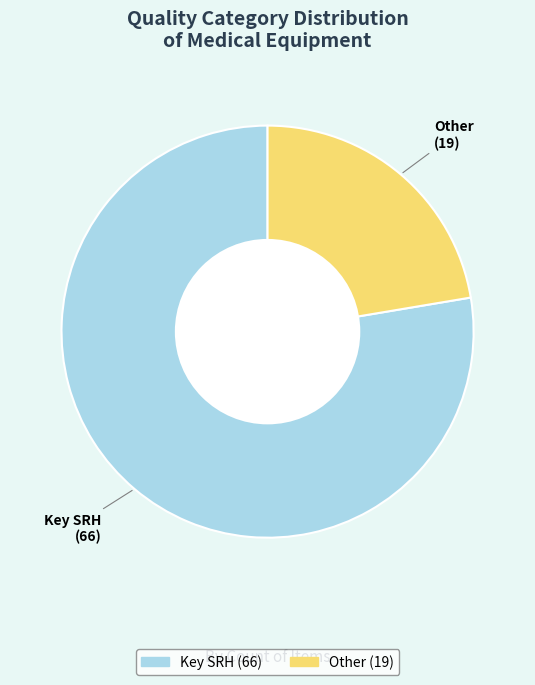

What is the largest slice in the pie chart?

Key SRH